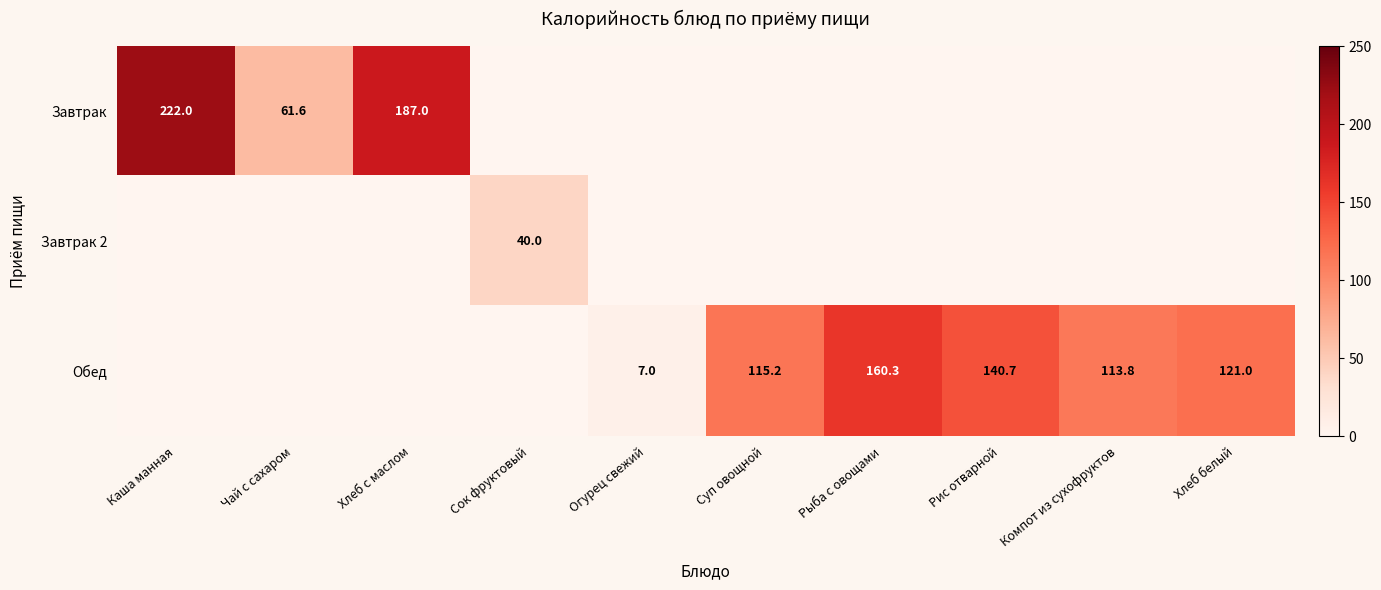

Is it true that Обед equals 79.6 at Компот из сухофруктов?

False